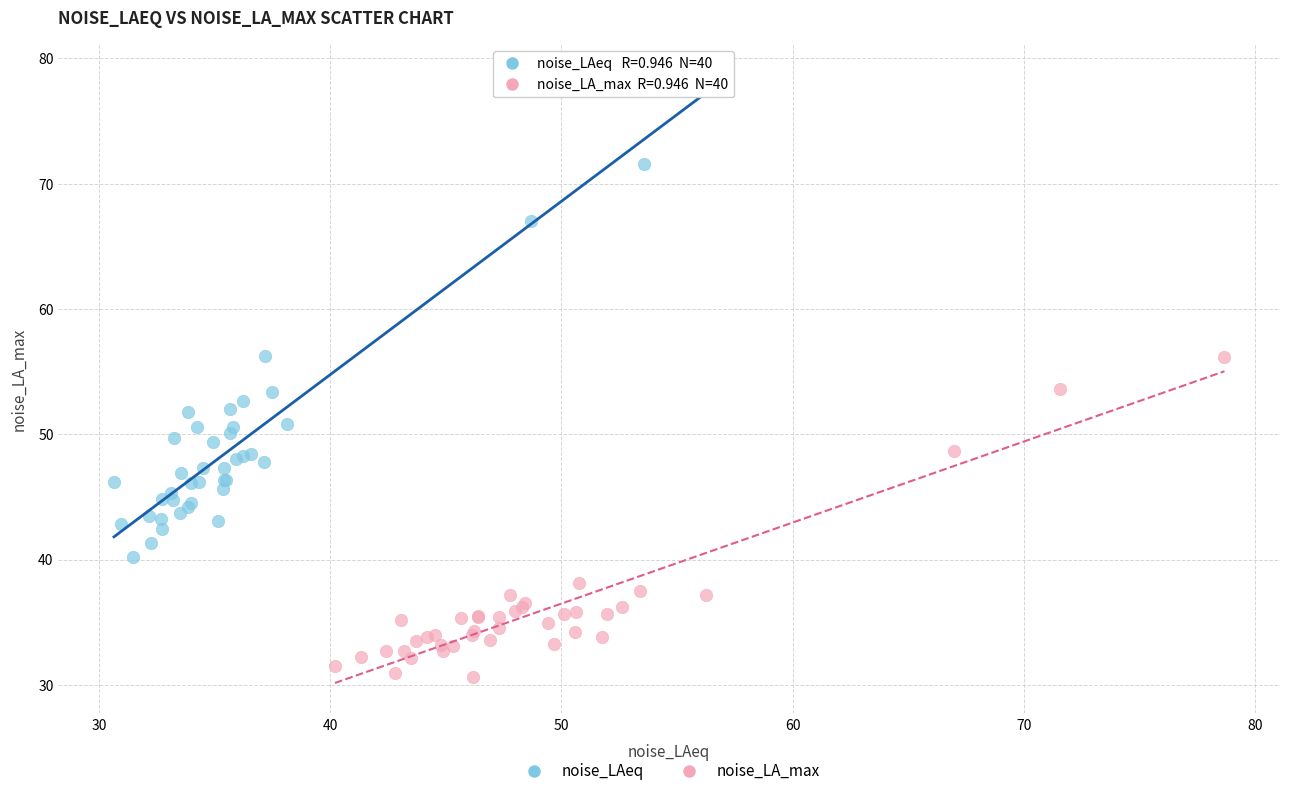

Which series has the largest Y range (max minus min)?

noise_LAeq